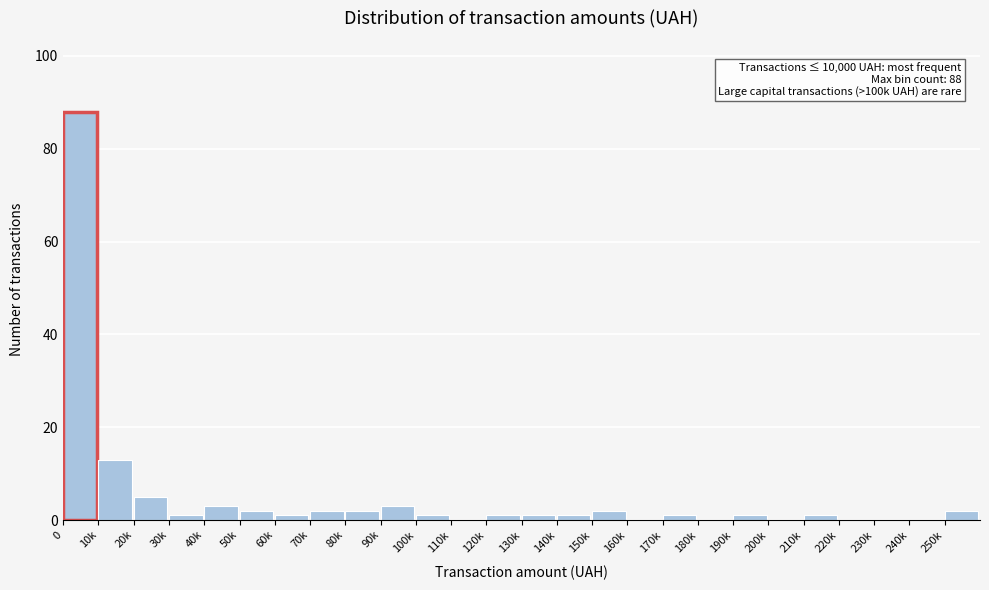

Reading right to left, list all the values displayed in this chart.

250k=2	240k=0	230k=0	220k=0	210k=1	200k=0	190k=1	180k=0	170k=1	160k=0	150k=2	140k=1	130k=1	120k=1	110k=0	100k=1	90k=3	80k=2	70k=2	60k=1	50k=2	40k=3	30k=1	20k=5	10k=13	0=88